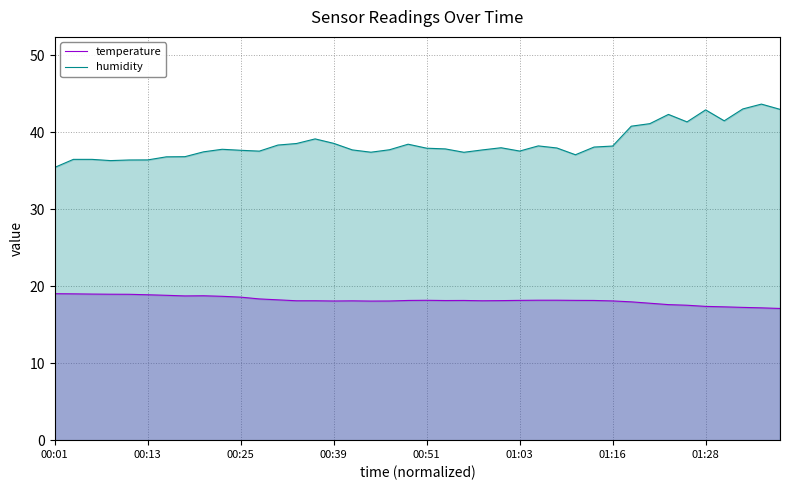

How many data points does each series have?

40